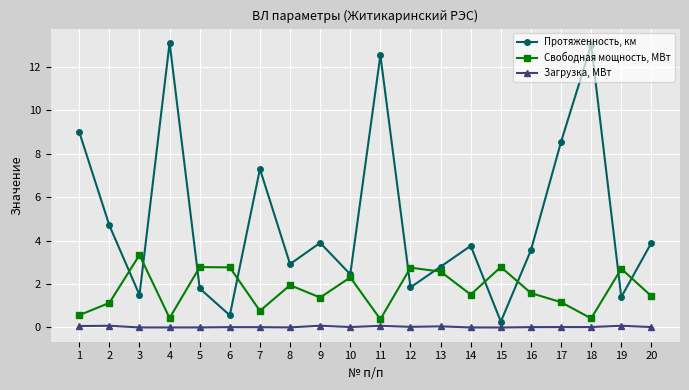

How many data points in Протяженность, км are less than 3?

9